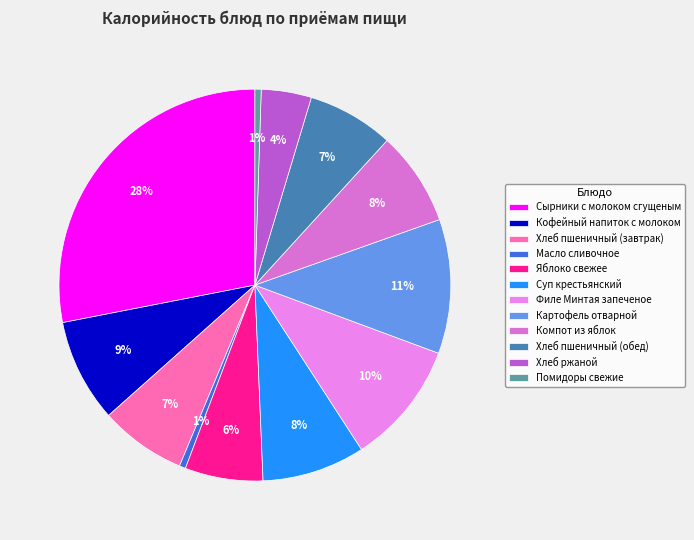

Combined, do Филе Минтая запеченое and Суп крестьянский account for over 50%?

No